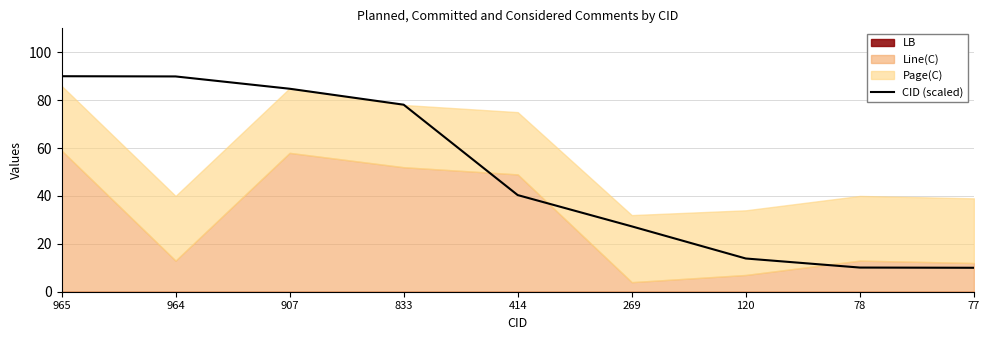

At which label does the data first exceed 40?

965